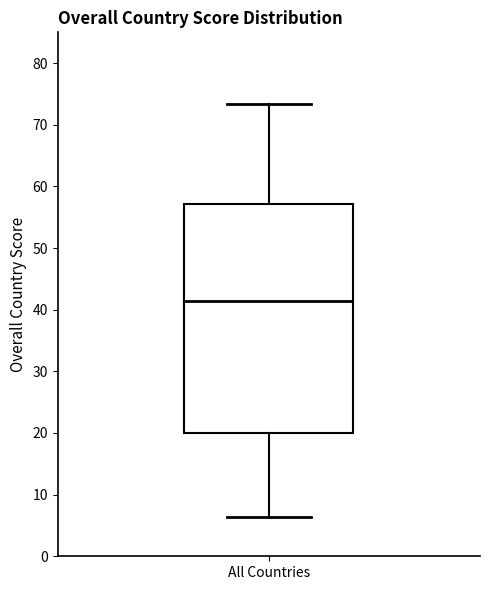

Where is the lower edge of the box for All Countries on the y-axis? The values are not printed on the chart, so give them approximately, as read against the axis.

20